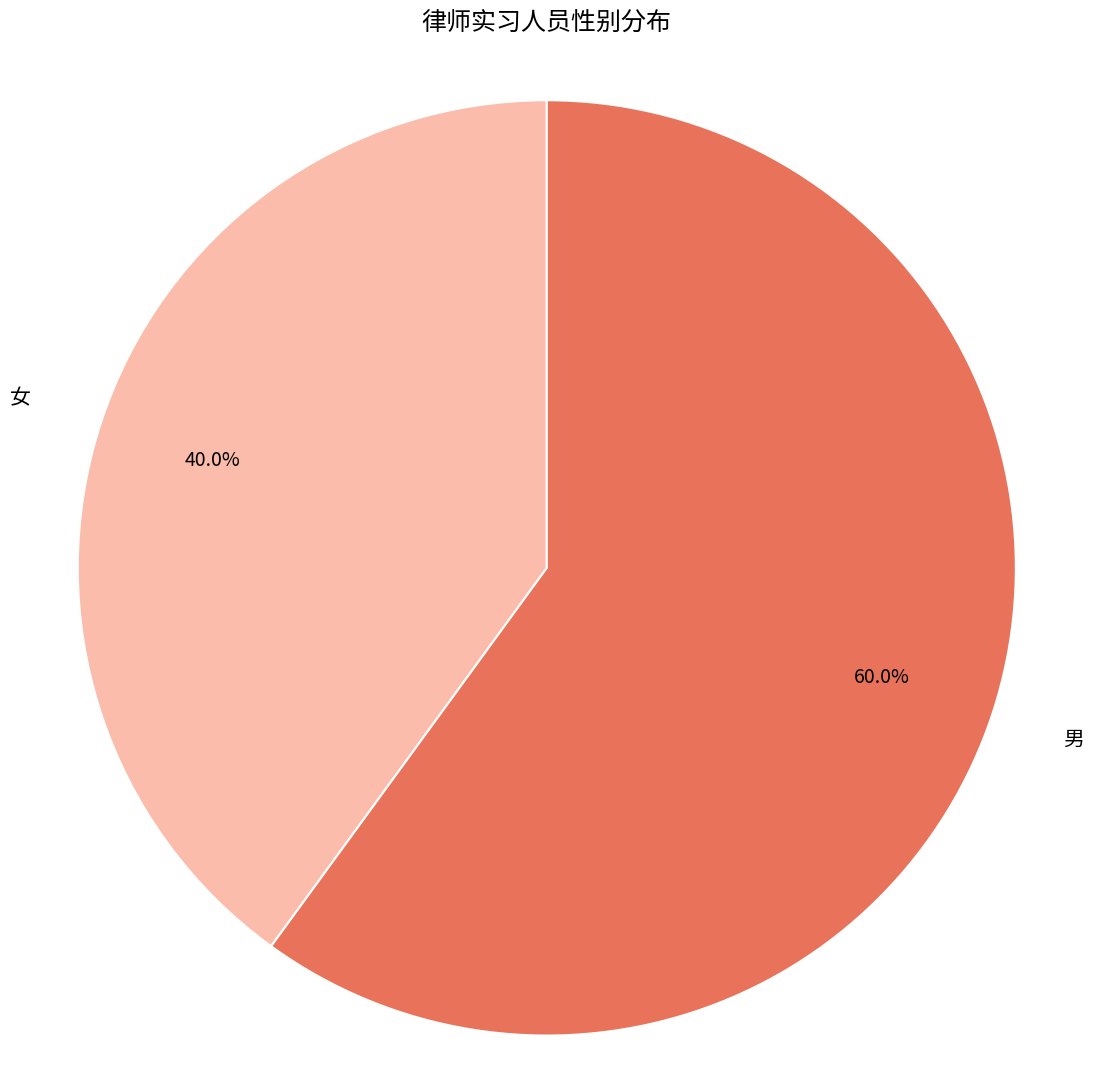

True or false: 女 accounts for 40% of the total.

True